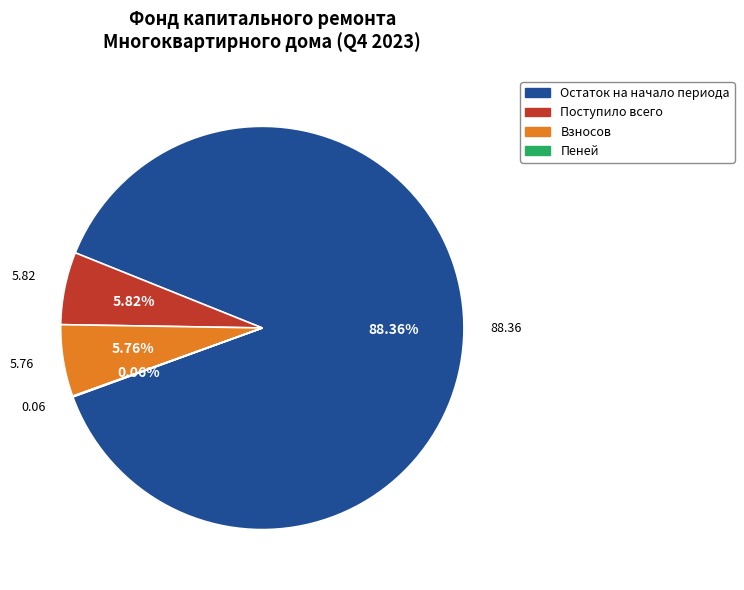

Which has a higher value, Взносов or Остаток на начало периода?

Остаток на начало периода